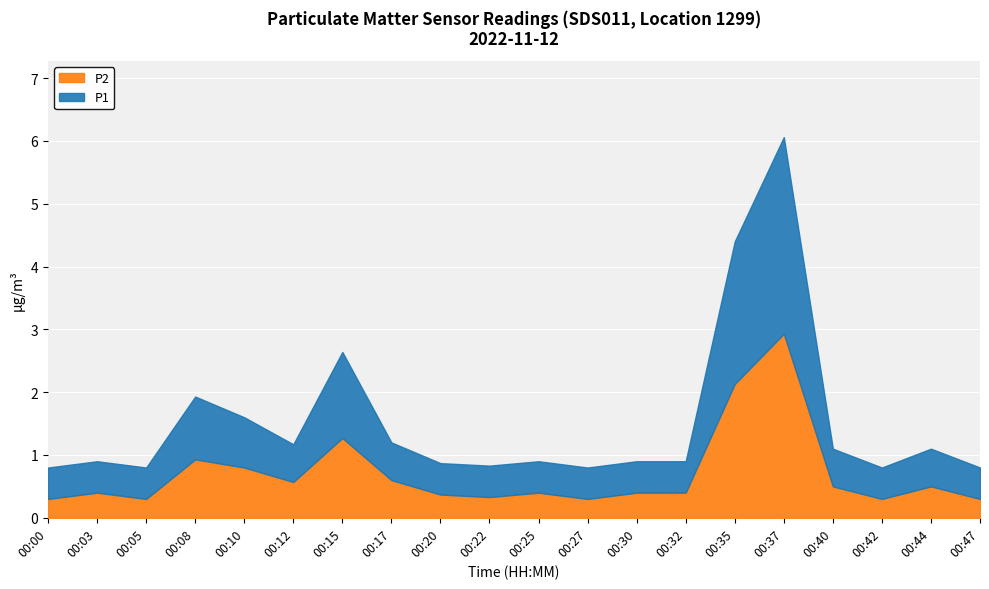

Which label corresponds to the smallest value in the chart?

00:00